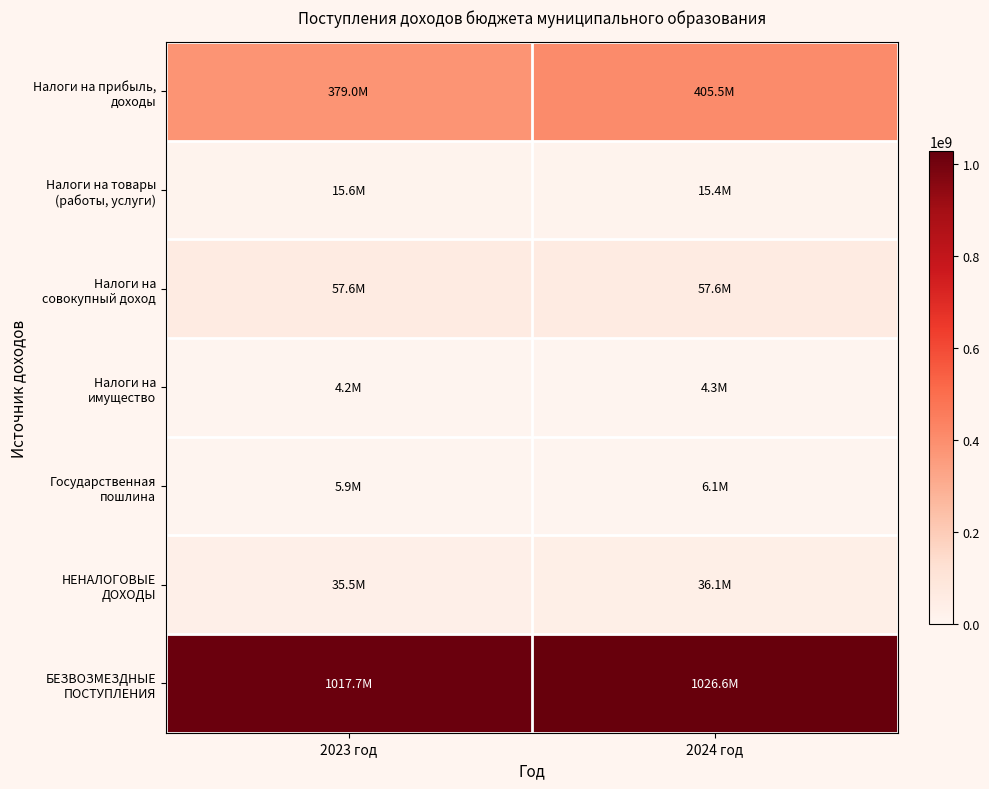

How many distinct data groups are displayed?

7